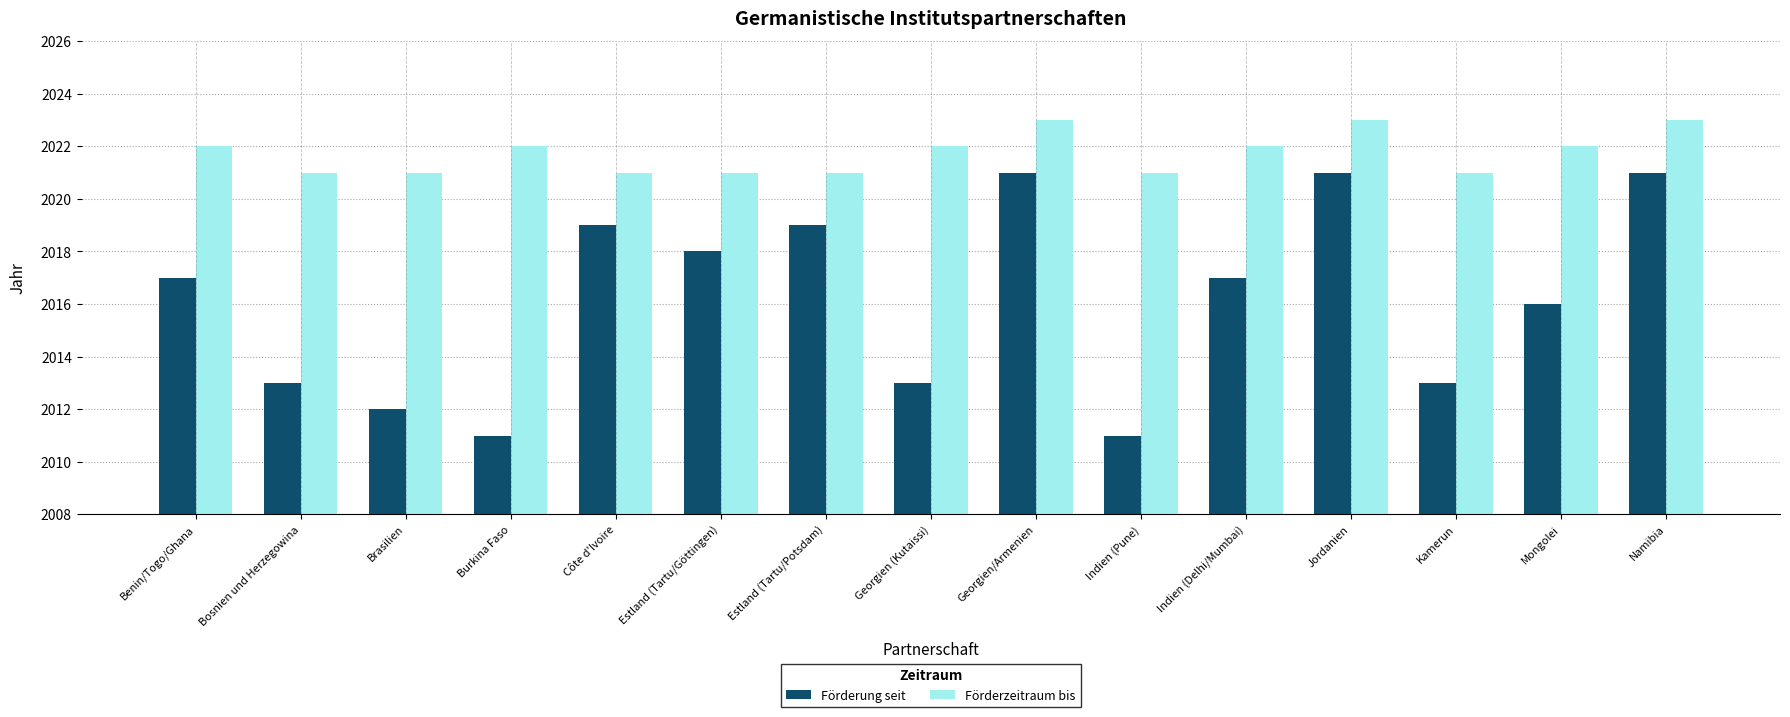

What are all the series names shown in the legend?

Förderung seit, Förderzeitraum bis